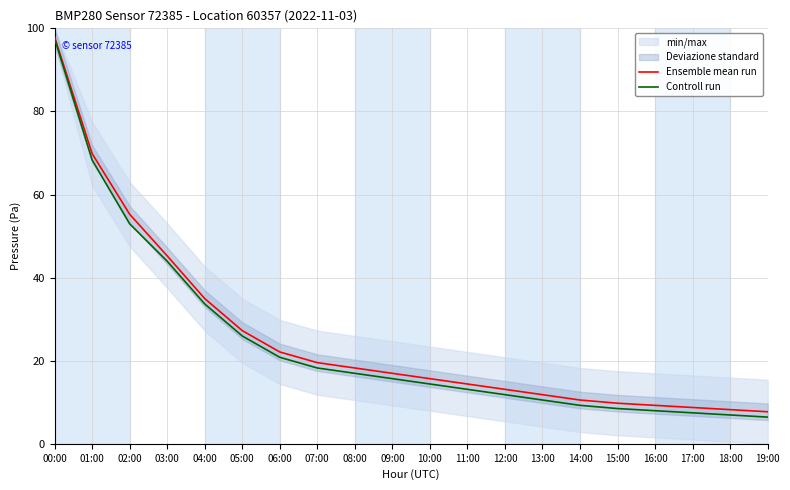

What is the label of the 11th point from the right?

09:00